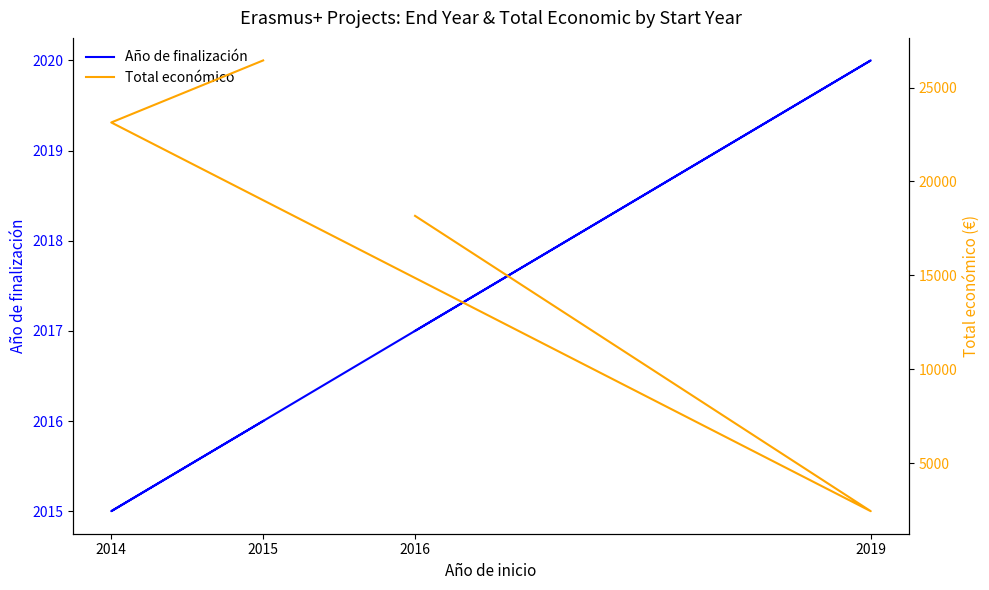

What position from the right is 2016?

4